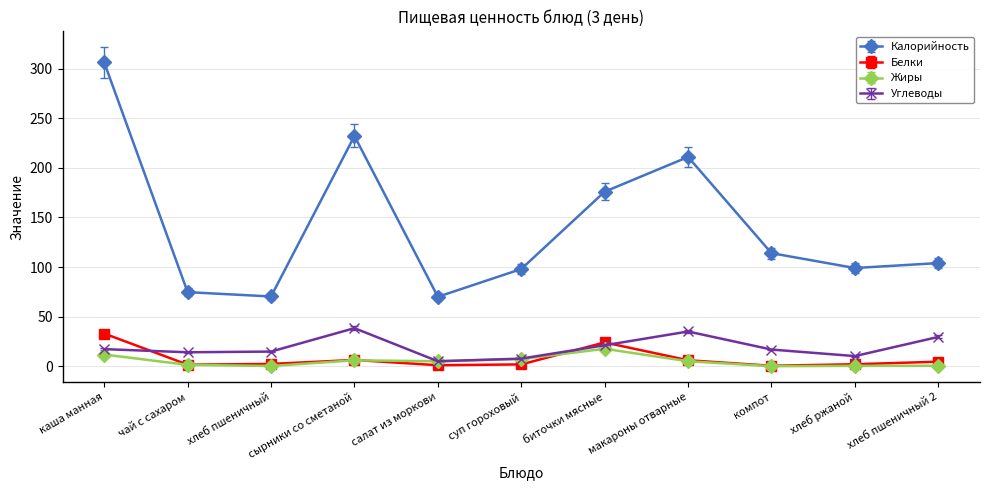

At which category is the sum across all series the highest?

каша манная